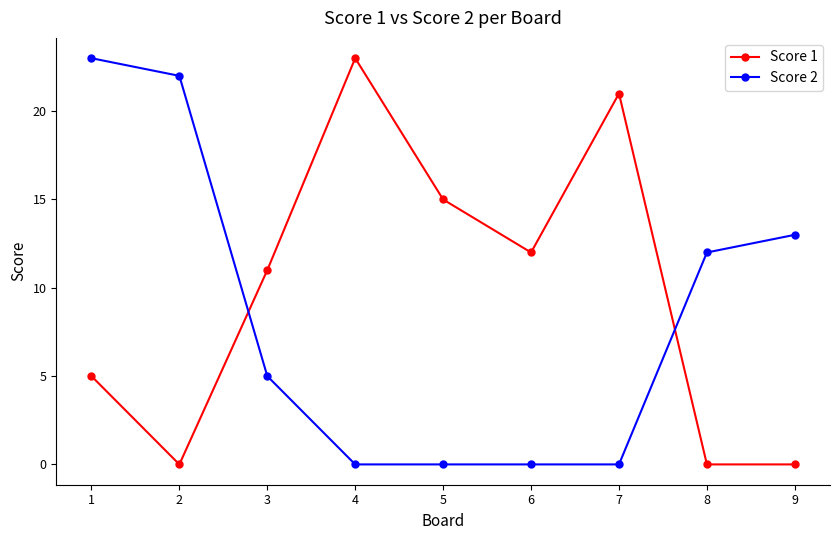

What is the value of the Score 1 point at the 1st from the left?

5